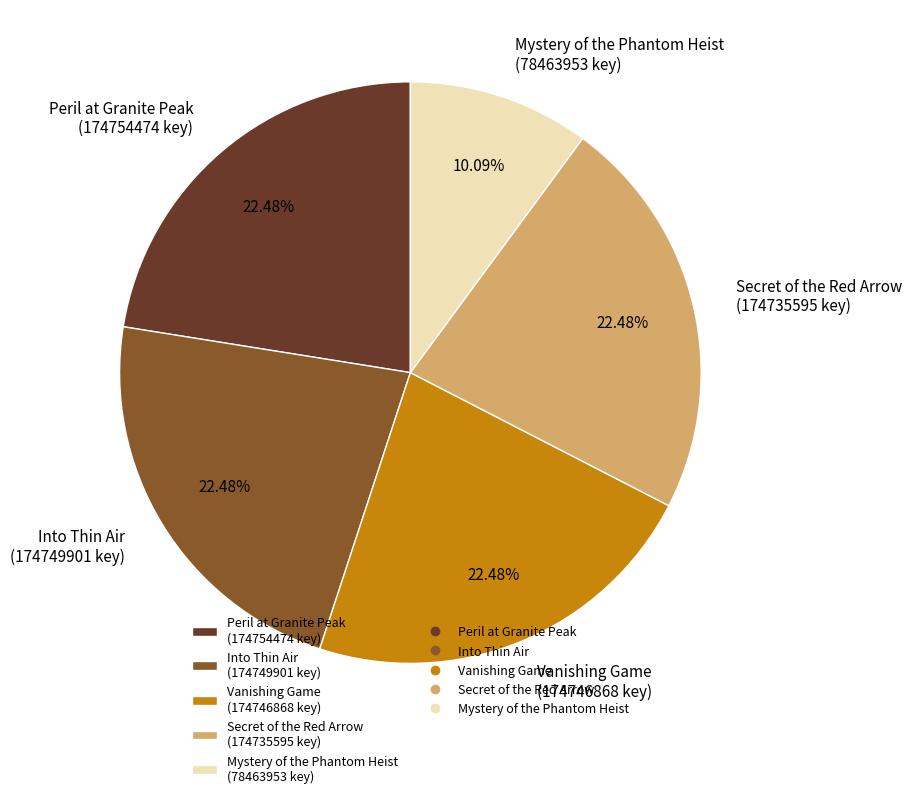

Is there a majority slice in this chart?

No